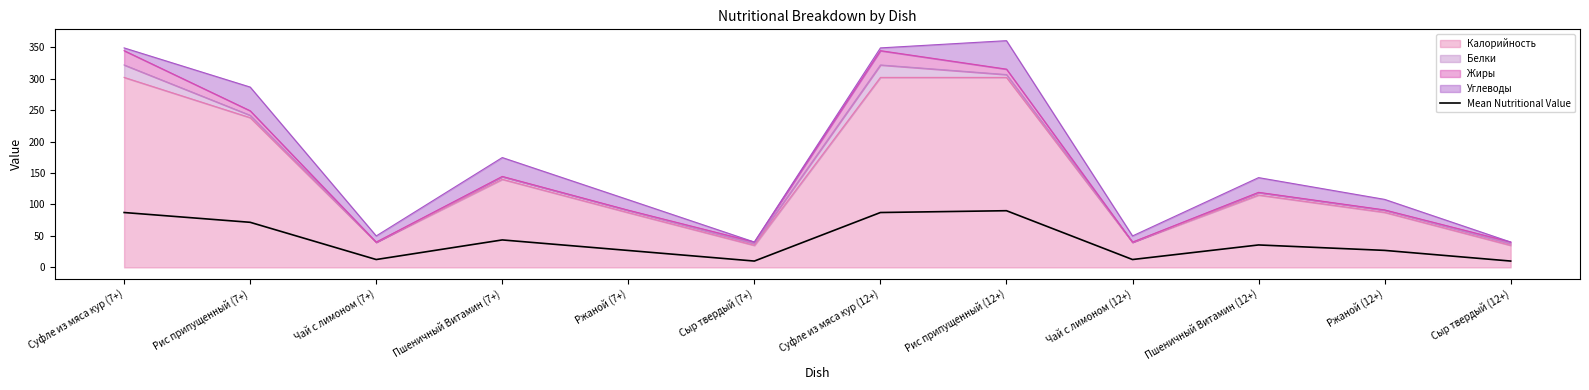

Between Рис припущенный (7+) and Пшеничный Витамин (12+), which is larger?

Рис припущенный (7+)